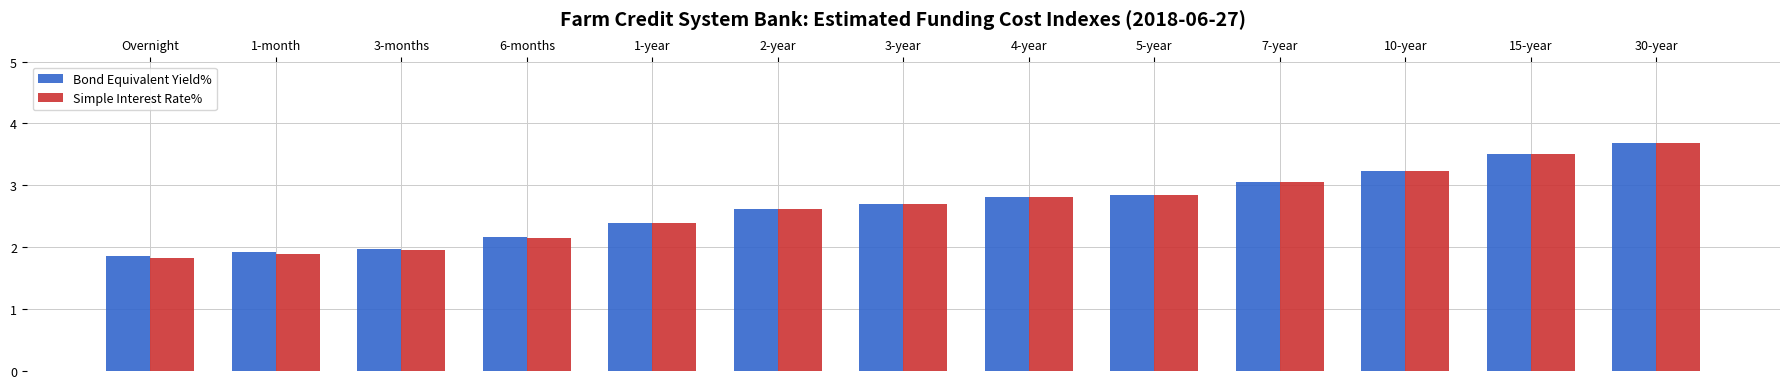

At which category does the chart reach its minimum across all series?

Overnight